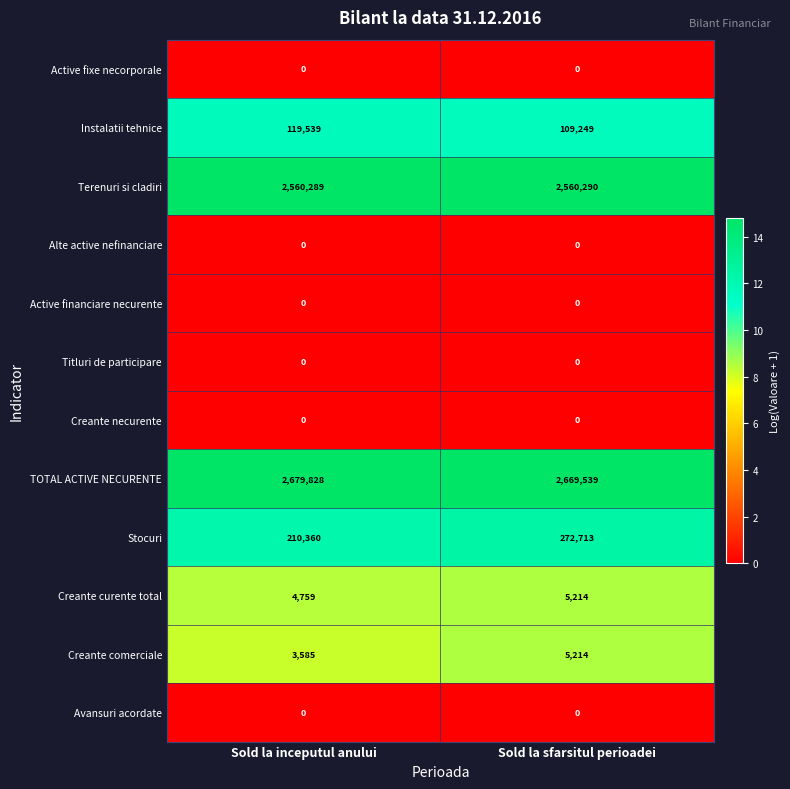

At which category is the sum across all series the highest?

Sold la sfarsitul perioadei